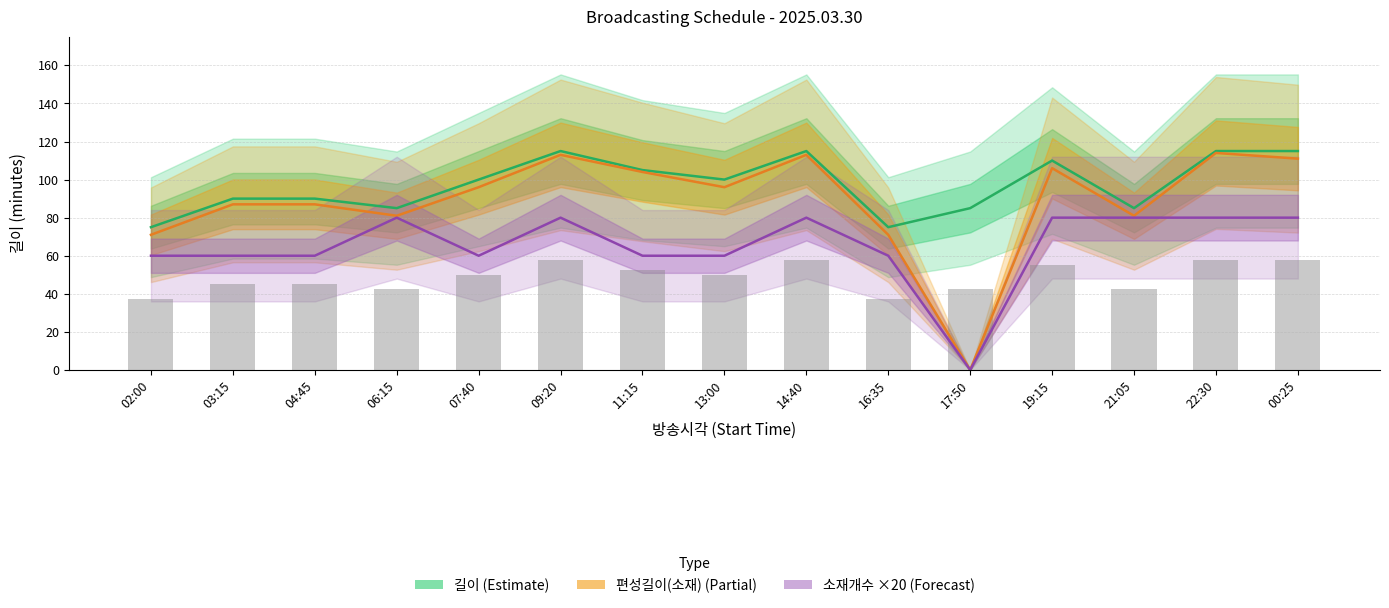

List the series in order of their overall mean, highest first.

길이 (Estimate), 편성길이(소재) (Partial), 소재개수 ×20 (Forecast)